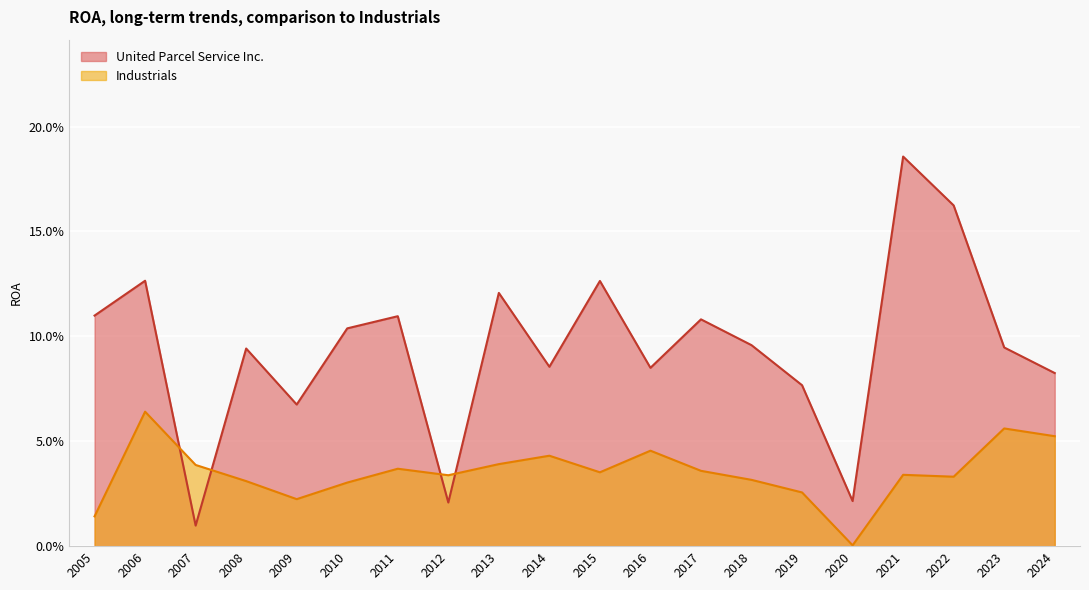

Which has a higher value, 2018 or 2024?

2018